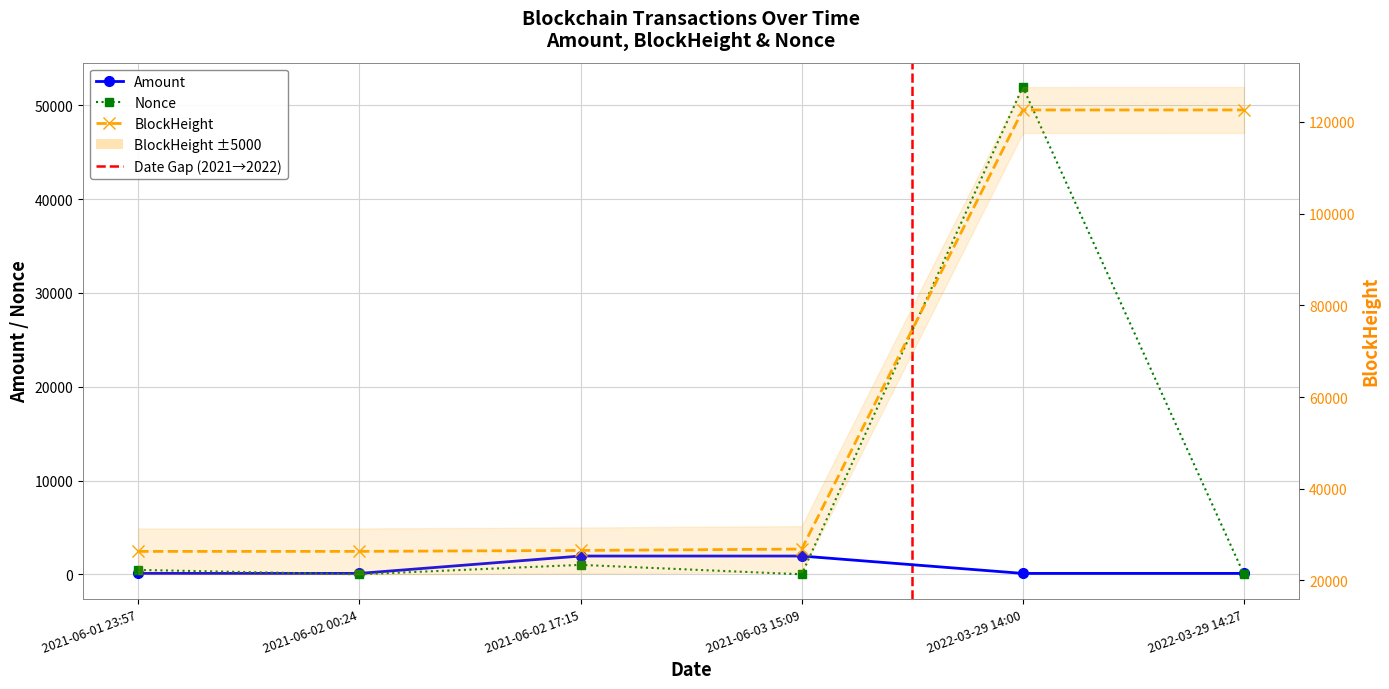

What is the maximum value shown in the chart?

122625.0